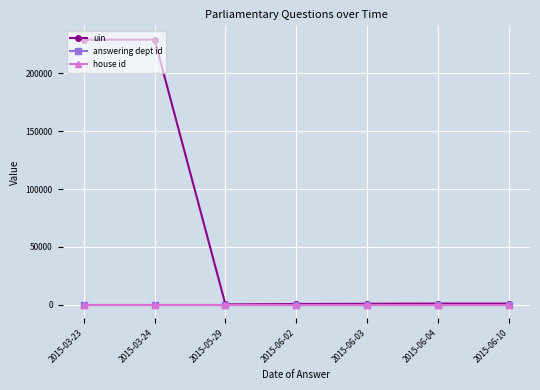

What is the total value across all series at 2015-03-24?

228934